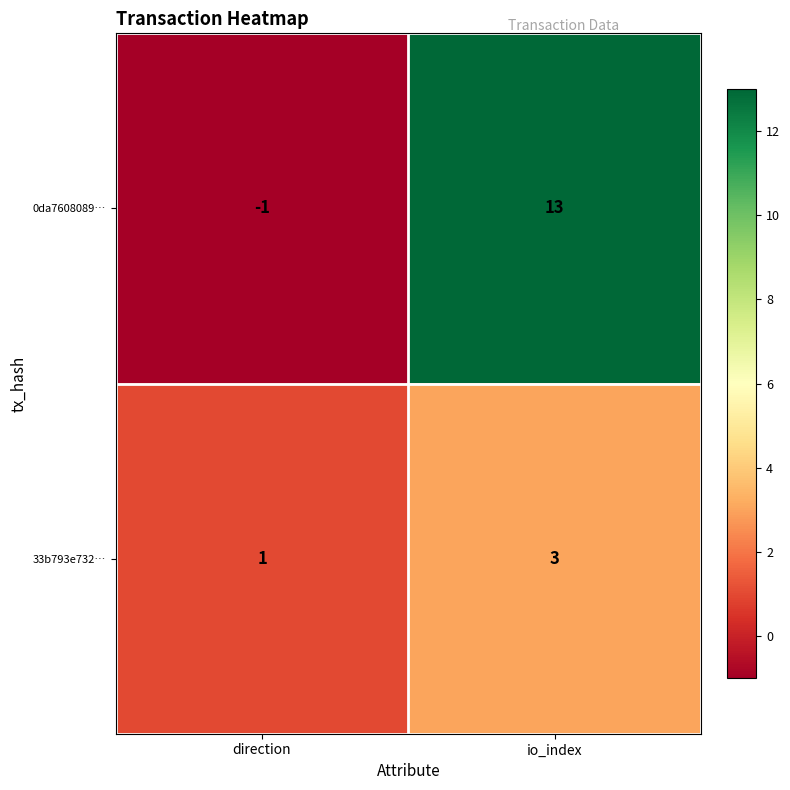

Is the value of 33b793e732… at direction greater than the value of 0da7608089… at direction?

Yes